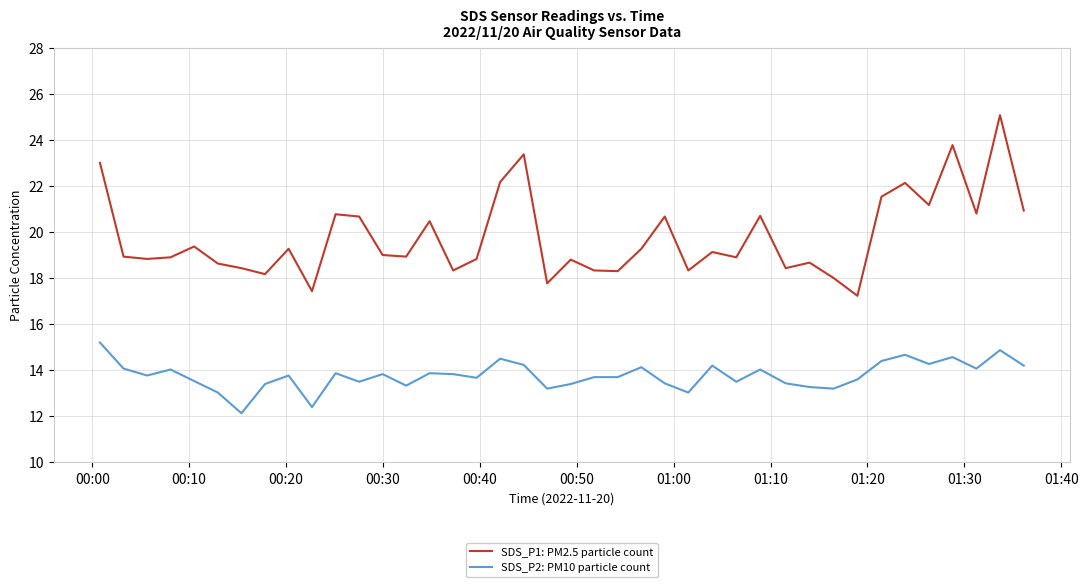

What is the difference between the maximum and minimum values in the SDS_P1: PM2.5 particle count series?

7.8